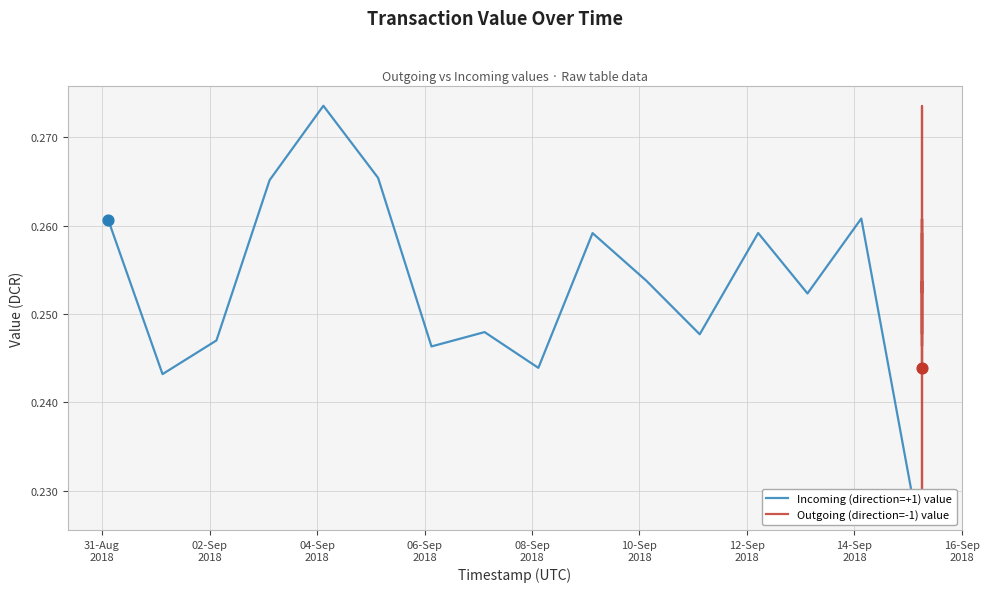

Is the value of Incoming (direction=+1) value at 11 greater than the value of Outgoing (direction=-1) value at 14-Sep
2018?

No